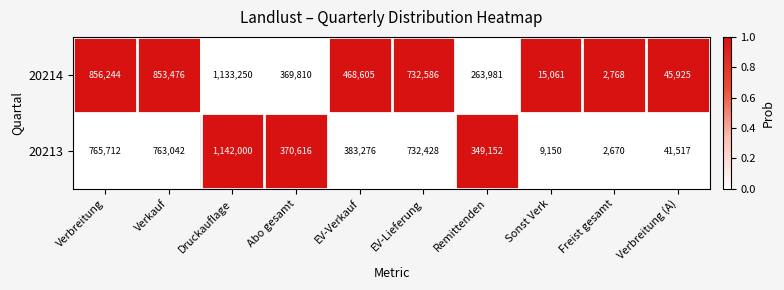

Which series has the largest range (max minus min)?

20213